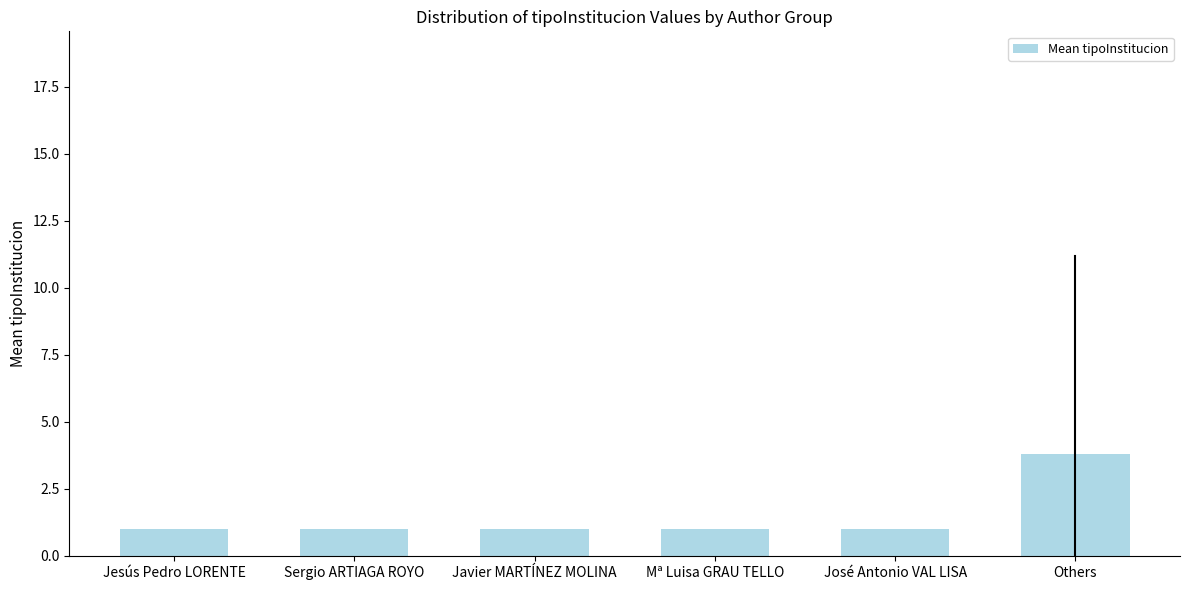

Reading left to right, list all the values displayed in this chart.

Jesús Pedro LORENTE=1.0	Sergio ARTIAGA ROYO=1.0	Javier MARTÍNEZ MOLINA=1.0	Mª Luisa GRAU TELLO=1.0	José Antonio VAL LISA=1.0	Others=3.8